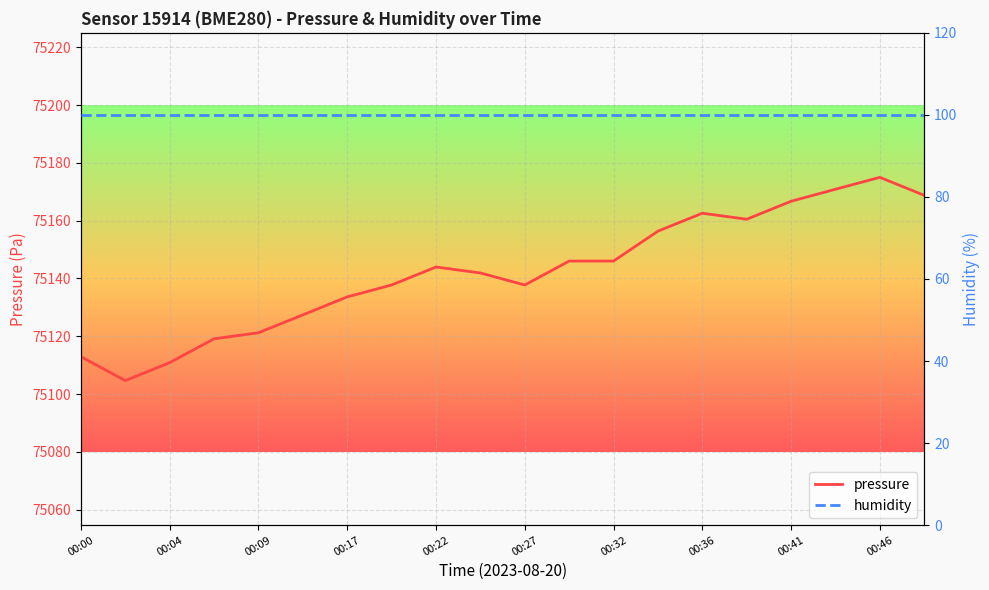

At how many categories does at least one series exceed 11815?

20